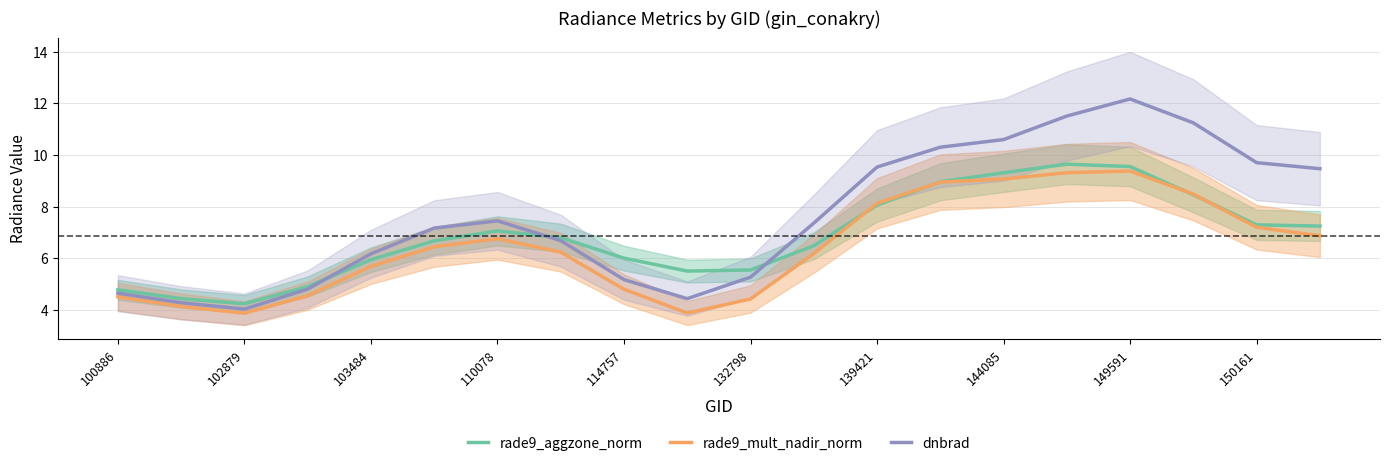

What is the sum of all rade9_aggzone_norm values?

136.9